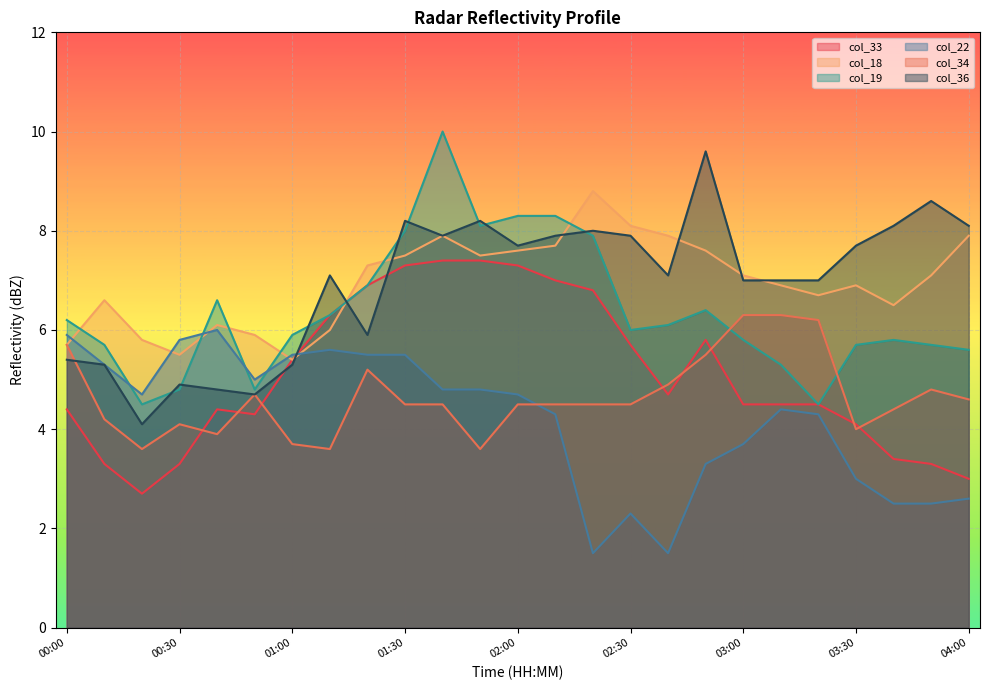

True or false: col_18 has a value of 7.7 at 02:10.

True